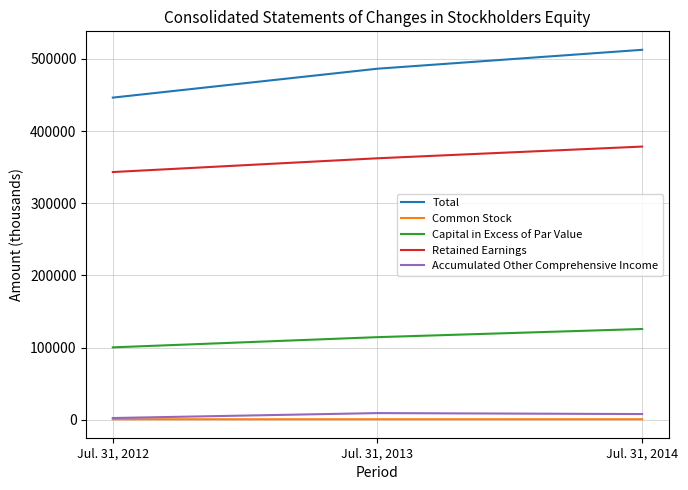

The value of Total at Jul. 31, 2012 is 649762. True or false?

False